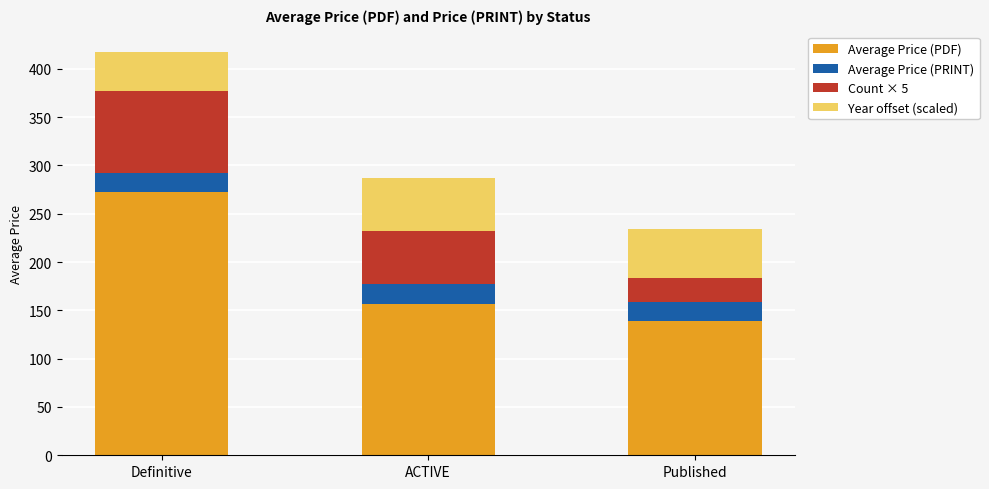

Which category has the lowest value in the Average Price (PDF) series?

Published